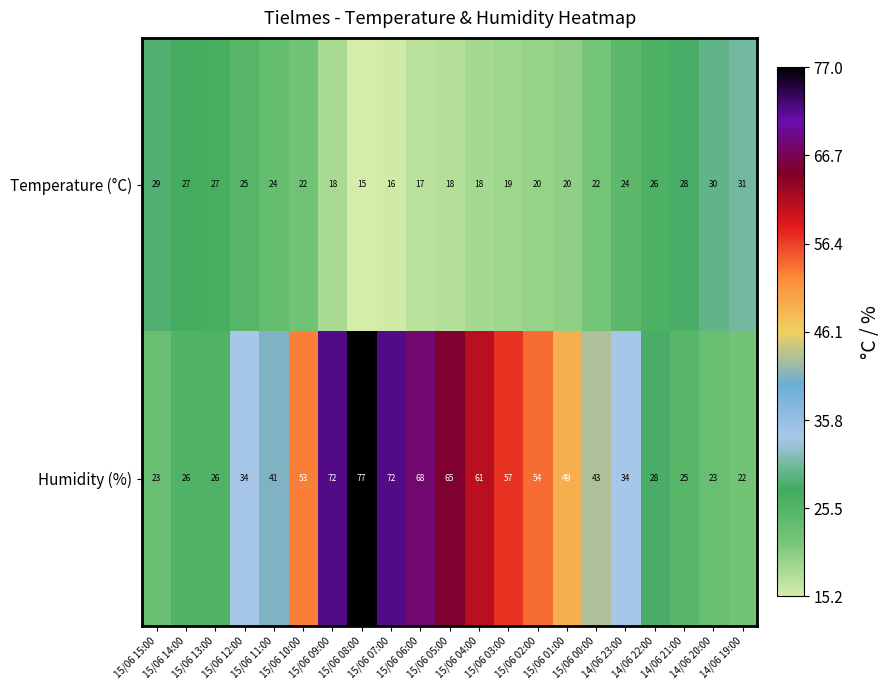

What is the difference between the maximum and minimum values in the Temperature (°C) series?

16